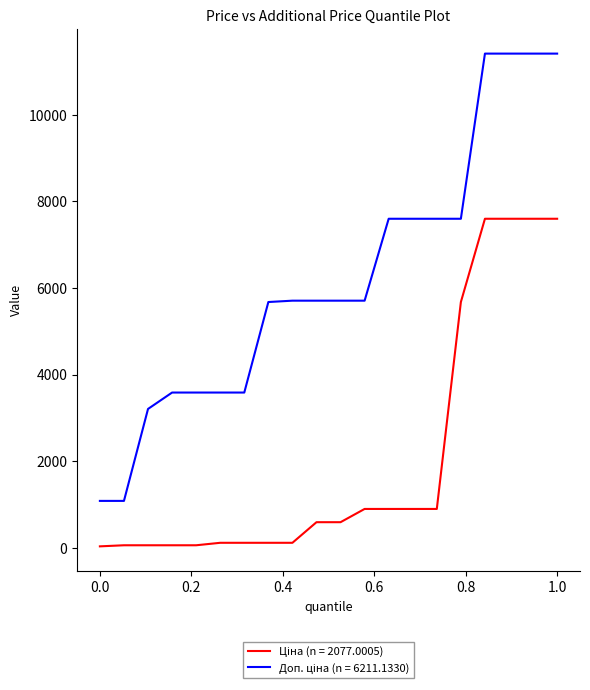

What is the greatest value displayed?

11410.0